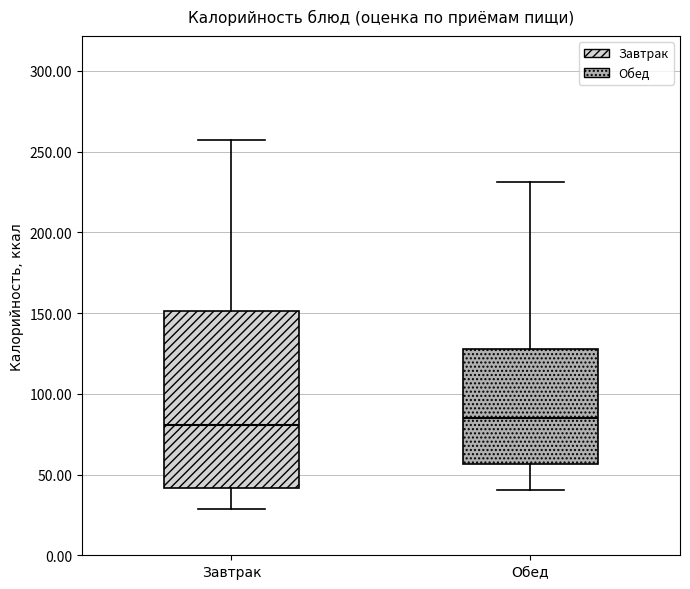

Reading left to right, transcribe this box plot: for each box, give where its median line is, the range the box spans, and where its two whiskers end, as read against the y-axis. The values are not printed on the chart, so give them approximately, as read against the axis.

Завтрак: median 80, box 40 to 150, whiskers 30 to 255
Обед: median 85, box 55 to 130, whiskers 40 to 230